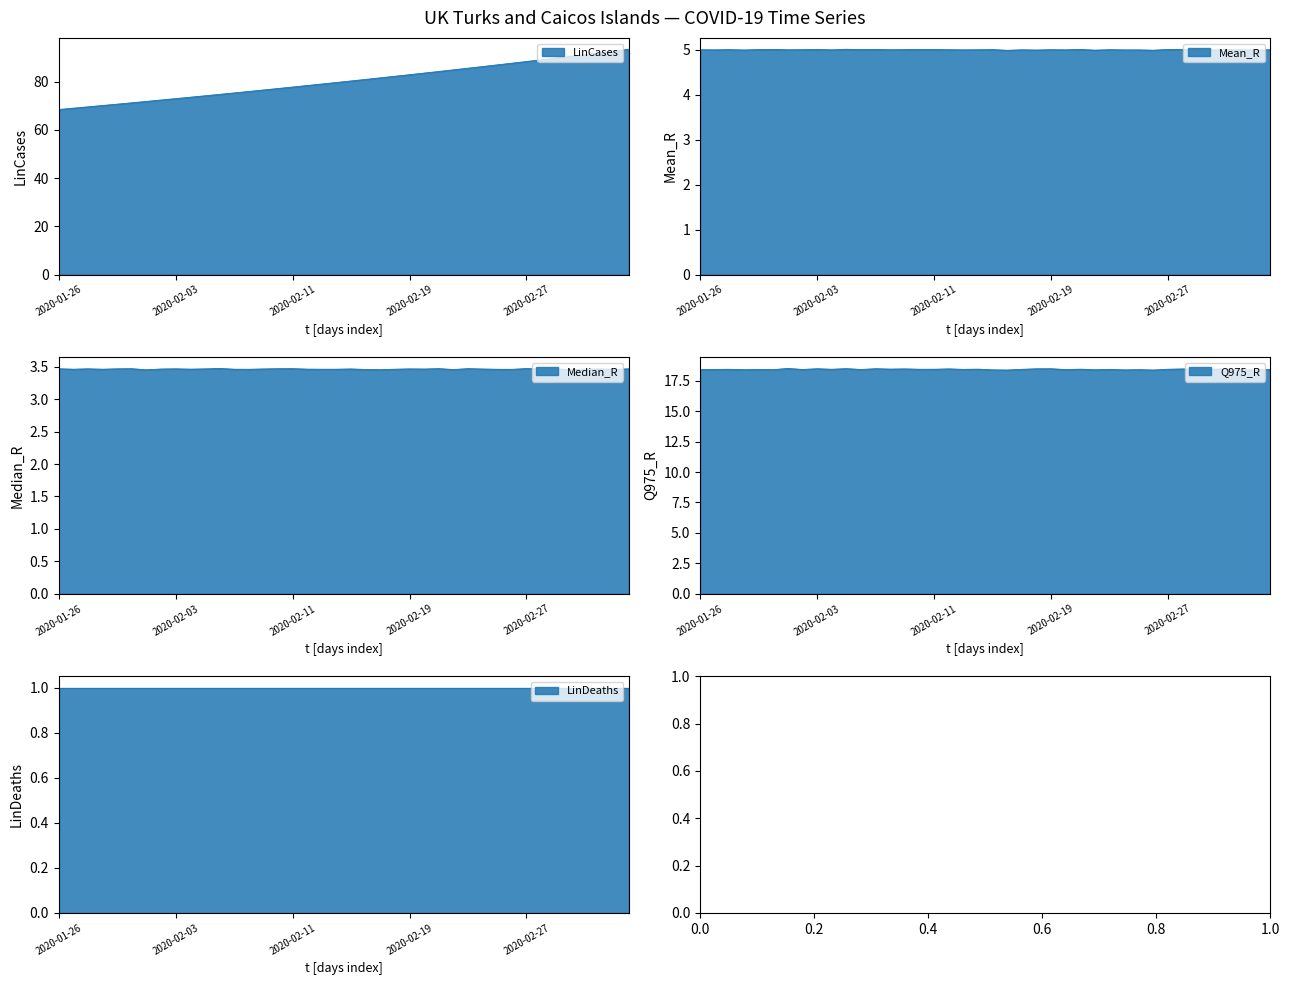

Is it true that Q975_R equals 7.5 at 2020-02-27?

False